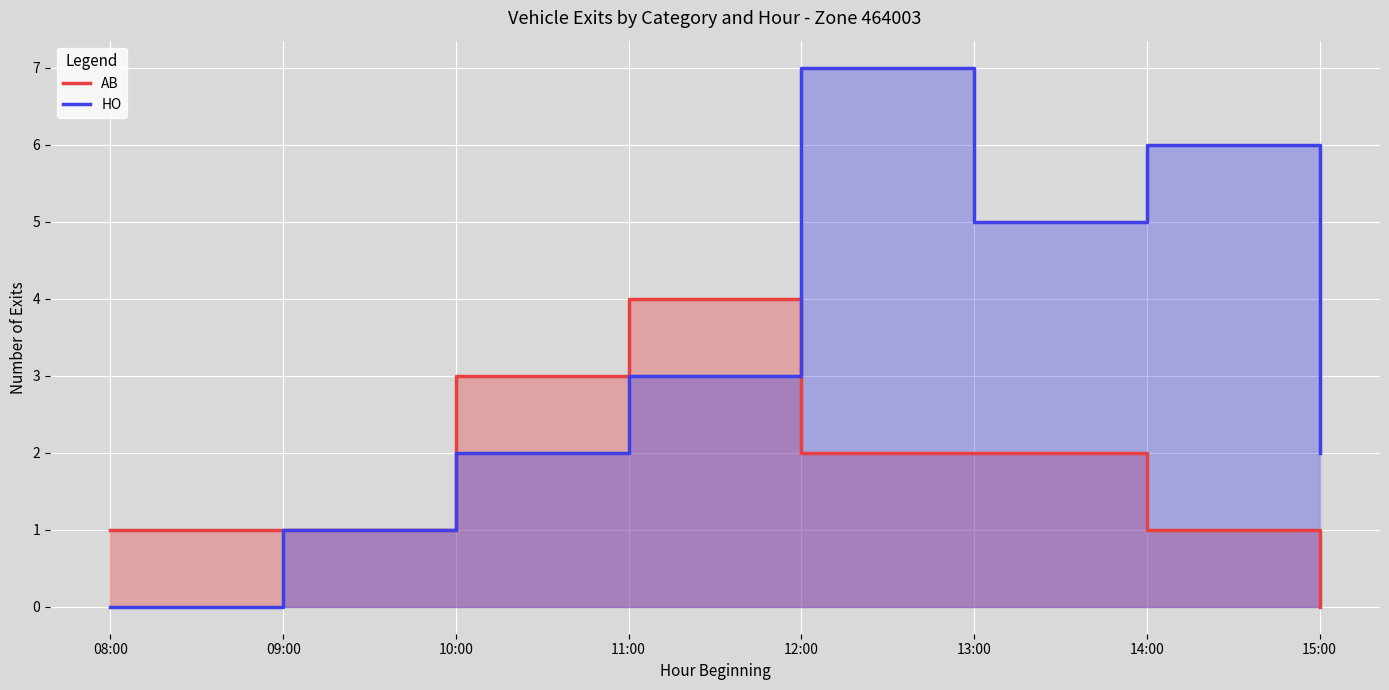

How many lines are shown in the chart?

2